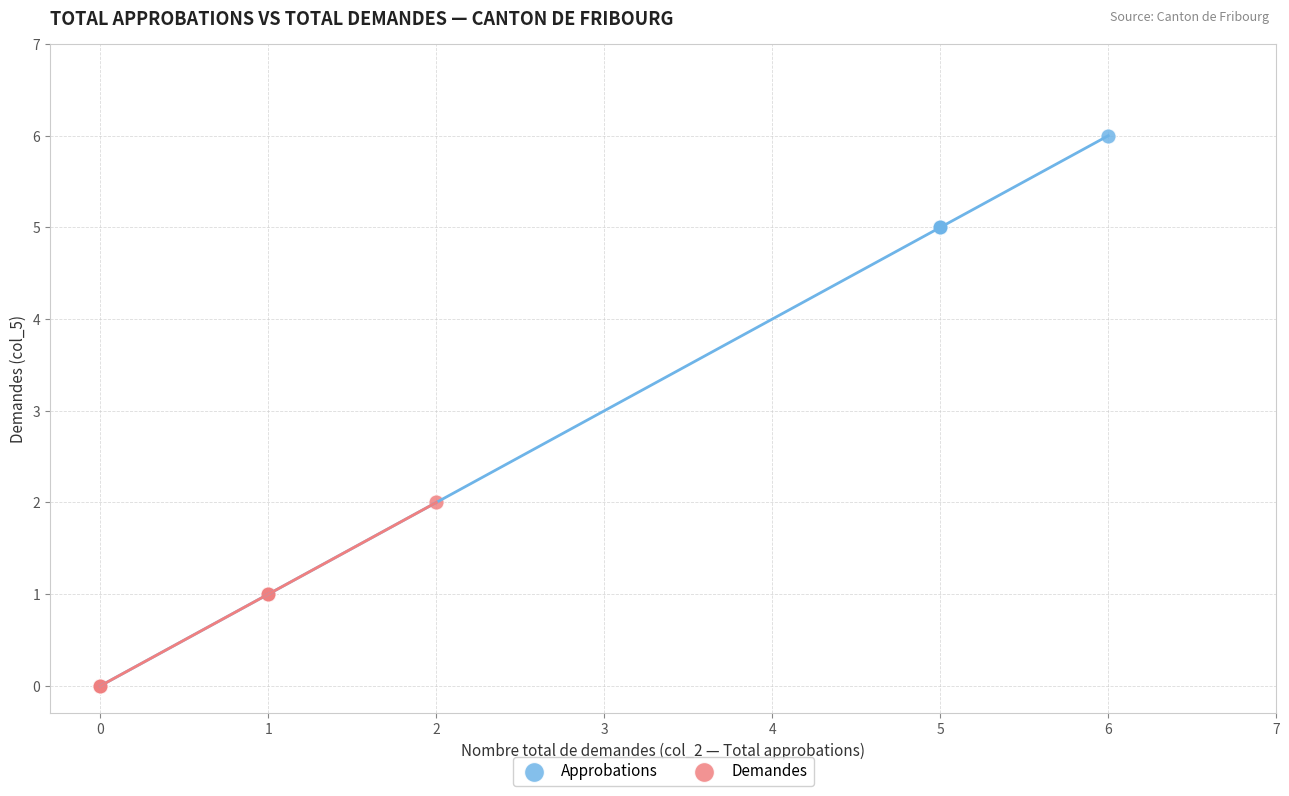

Which series has the largest Y range (max minus min)?

Approbations